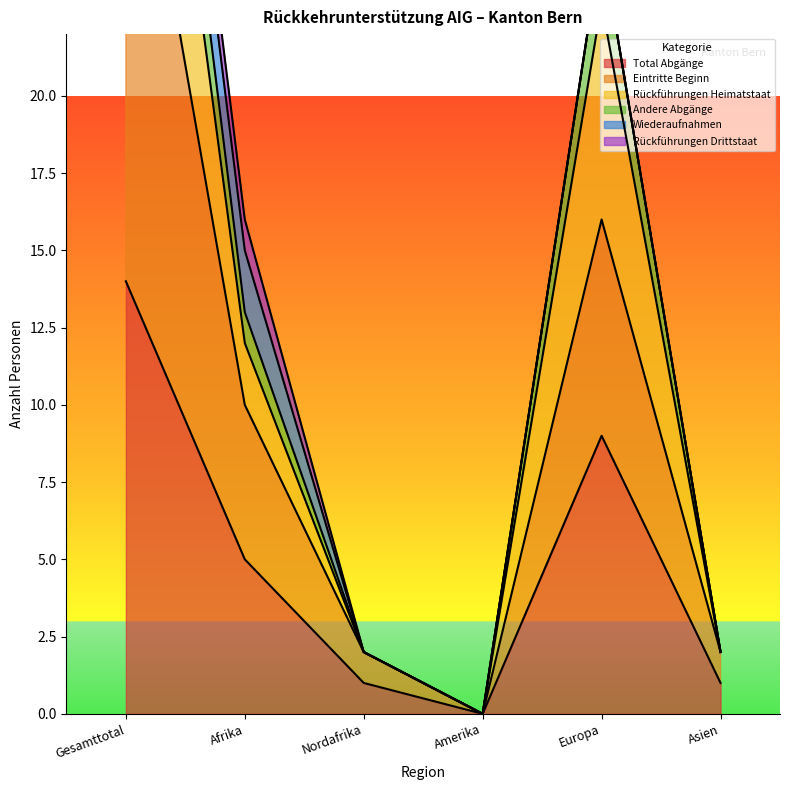

What is the label of the 3rd point from the right?

Amerika